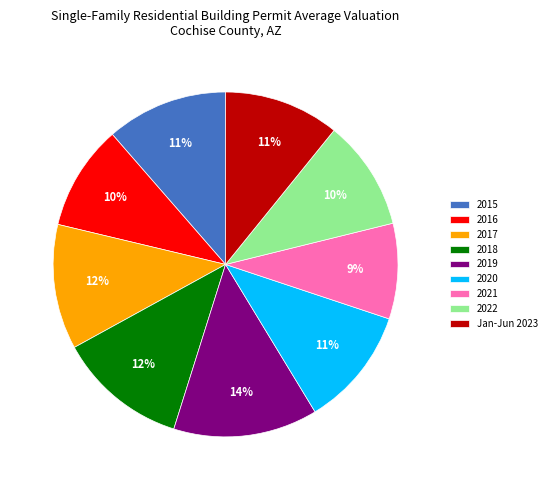

Which slice is the smallest?

2021